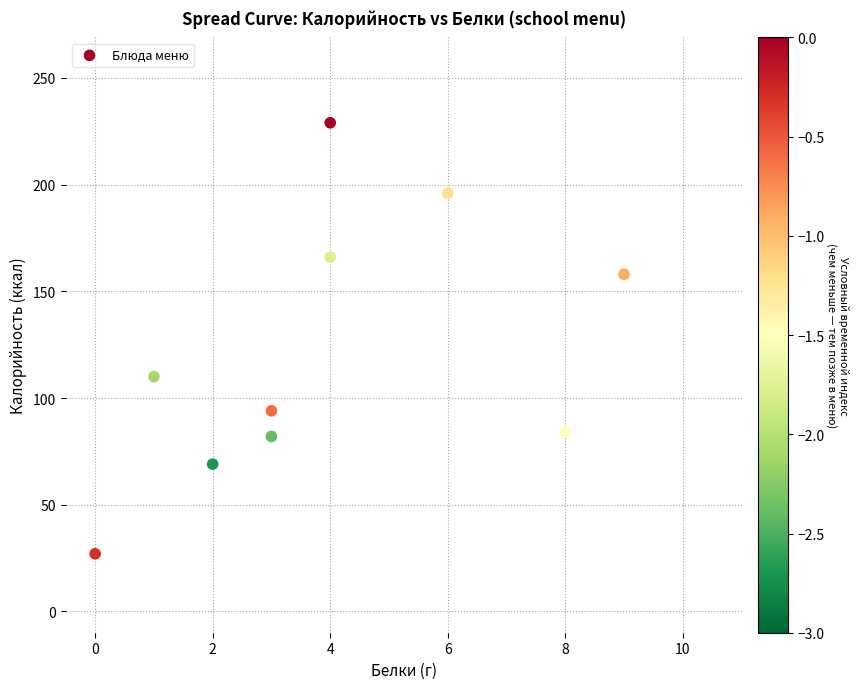

What Y value in the scatter plot is closest to 128?

110